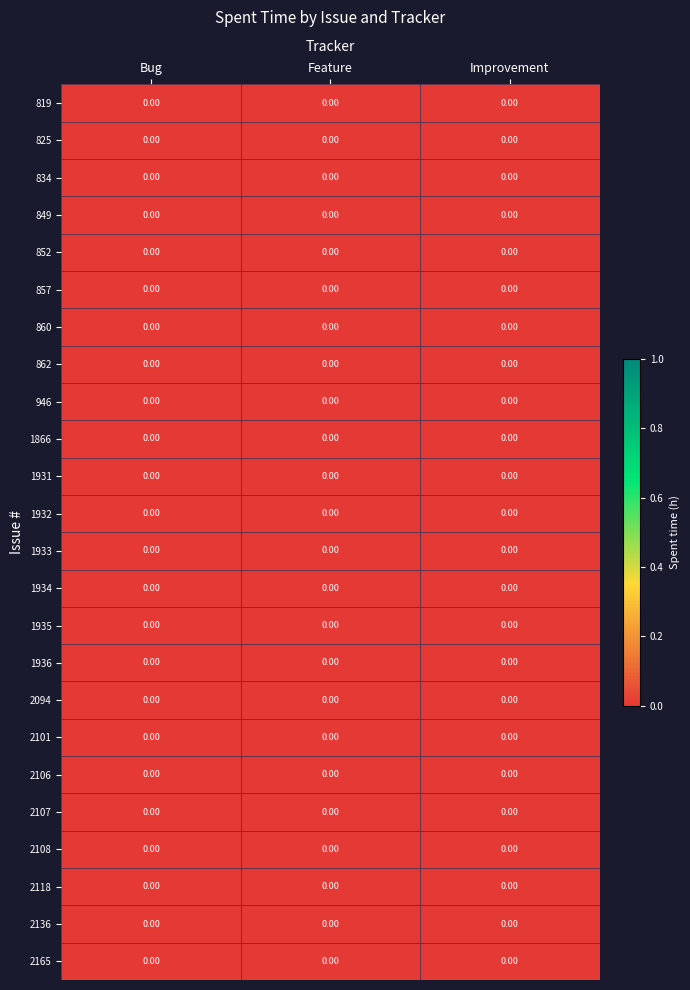

Which series changed the most between 862 and 2108?

Bug